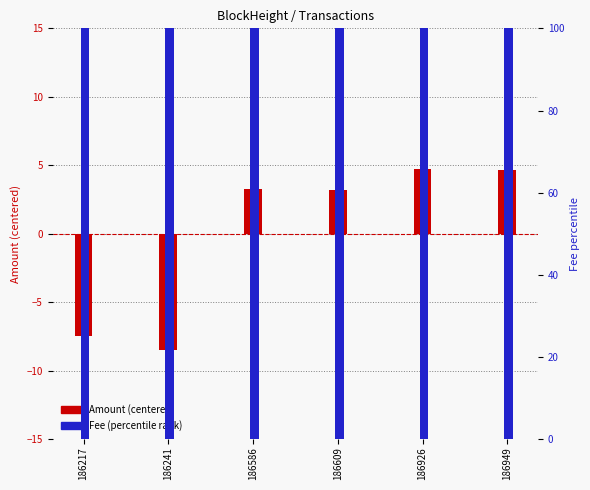

What is the smallest value displayed?

-8.5